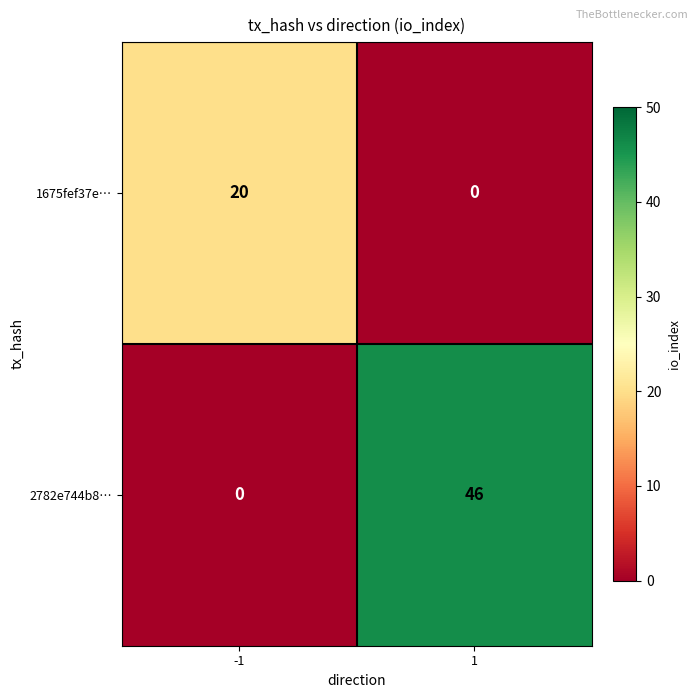

What is the difference between the maximum and minimum values in the 1675fef37e… series?

20